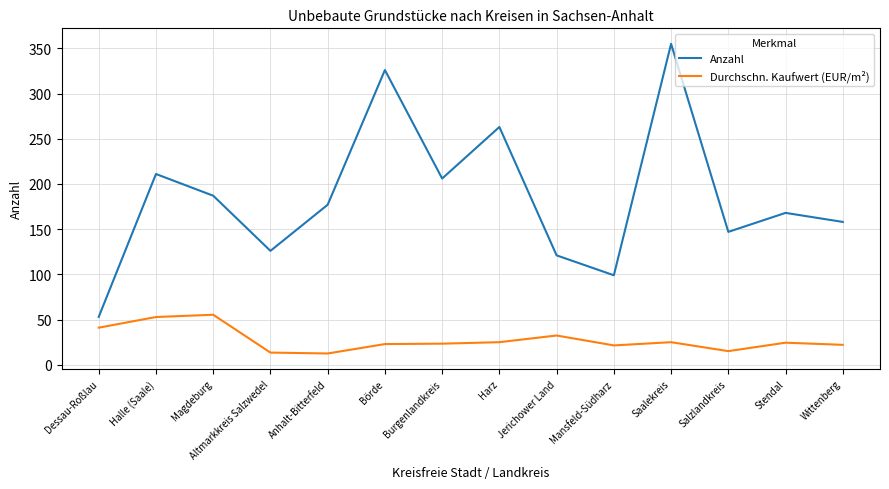

What is the difference between the second highest and minimum values in the Anzahl series?

273.0